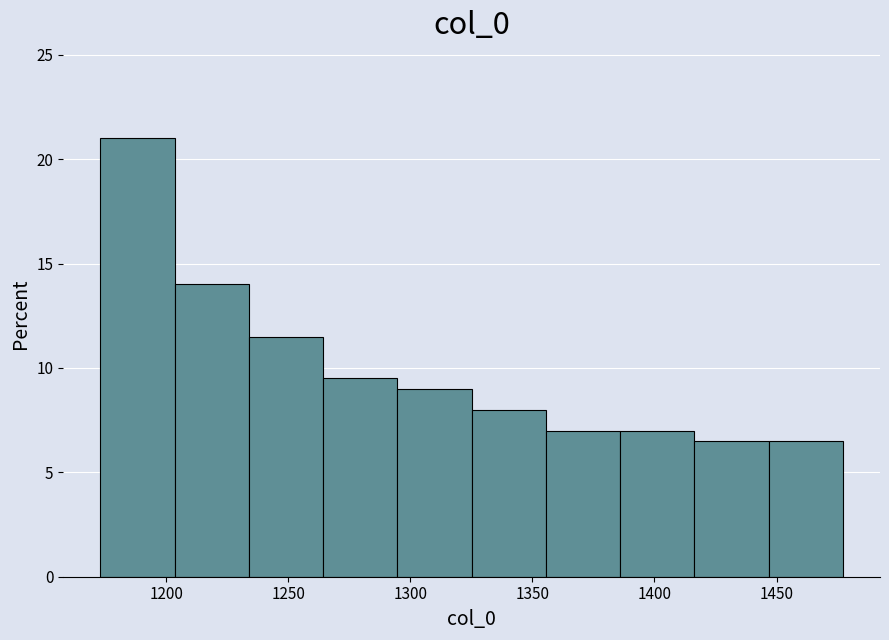

What is the height of the bar covering 1445 to 1475 on the x-axis? Neither the bar edges nor the heights are printed on the chart, so give them approximately, as read against the axes.

6.5